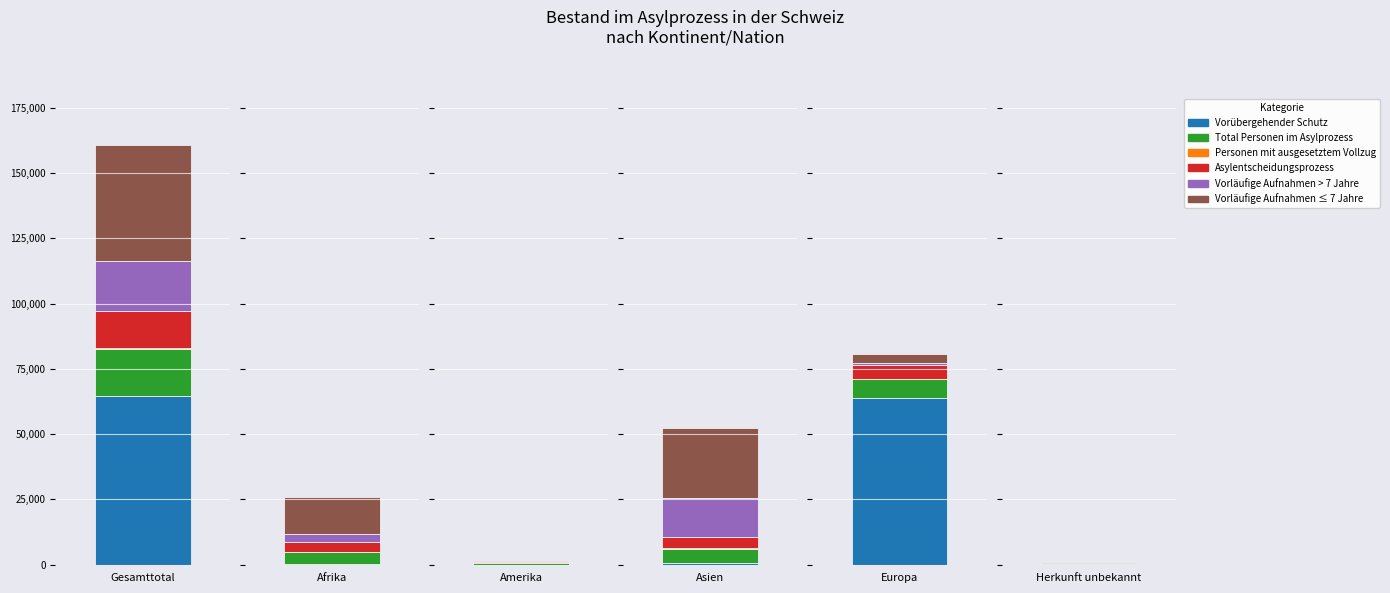

At which category is the sum across all series the highest?

Gesamttotal